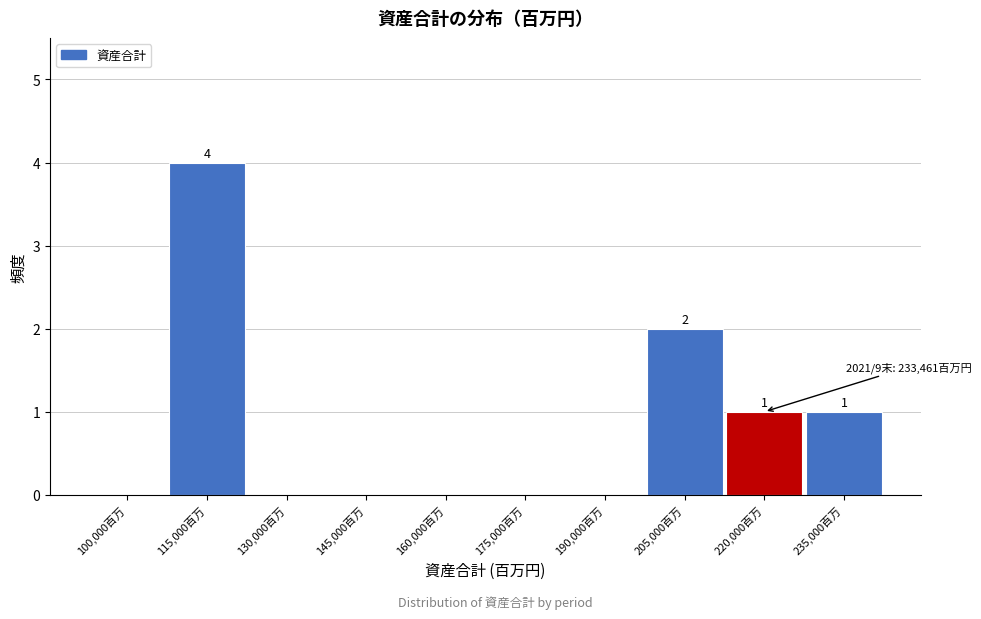

Reading left to right, list all the values displayed in this chart.

100,000百万=0	115,000百万=4	130,000百万=0	145,000百万=0	160,000百万=0	175,000百万=0	190,000百万=0	205,000百万=2	220,000百万=1	235,000百万=1